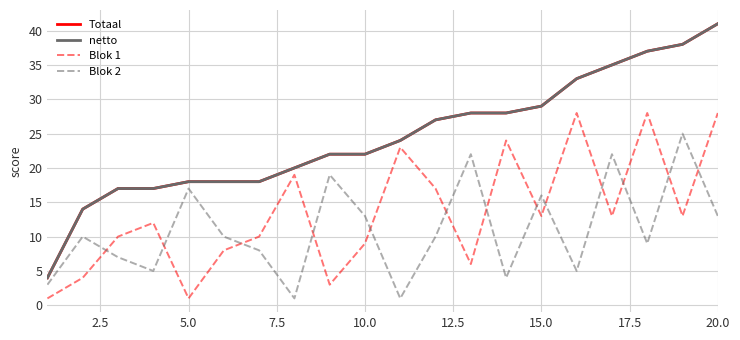

Does the chart display data point markers on the line(s)?

No